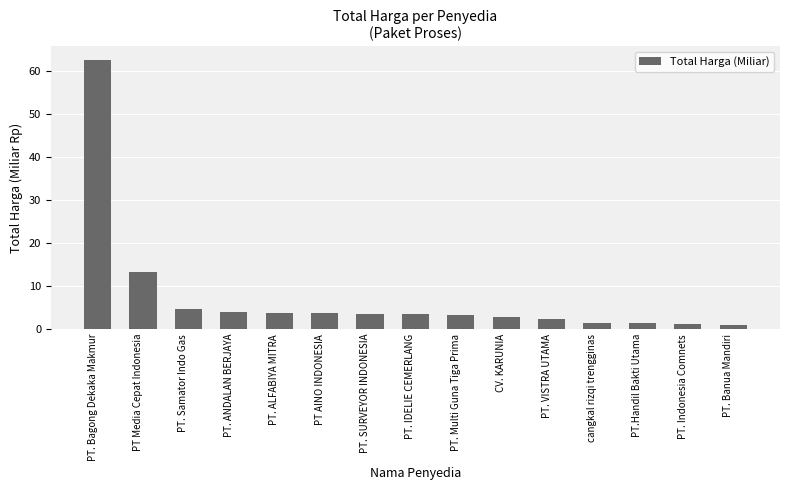

How many bars are there in total?

15